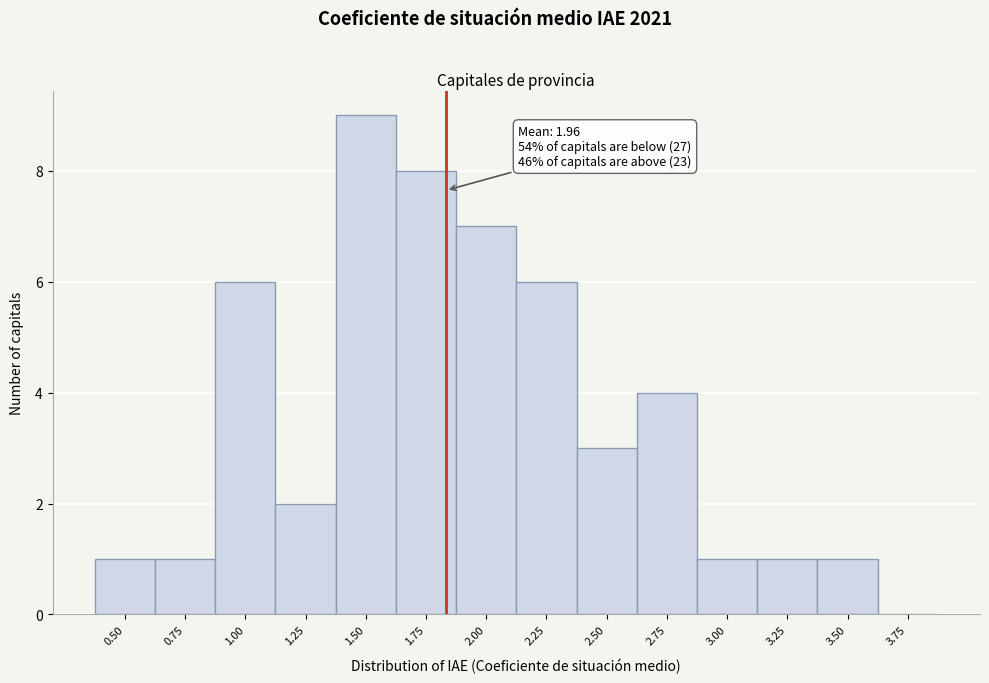

Reading left to right, transcribe all the data shown in this chart.

0.50=1	0.75=1	1.00=6	1.25=2	1.50=9	1.75=8	2.00=7	2.25=6	2.50=3	2.75=4	3.00=1	3.25=1	3.50=1	3.75=0